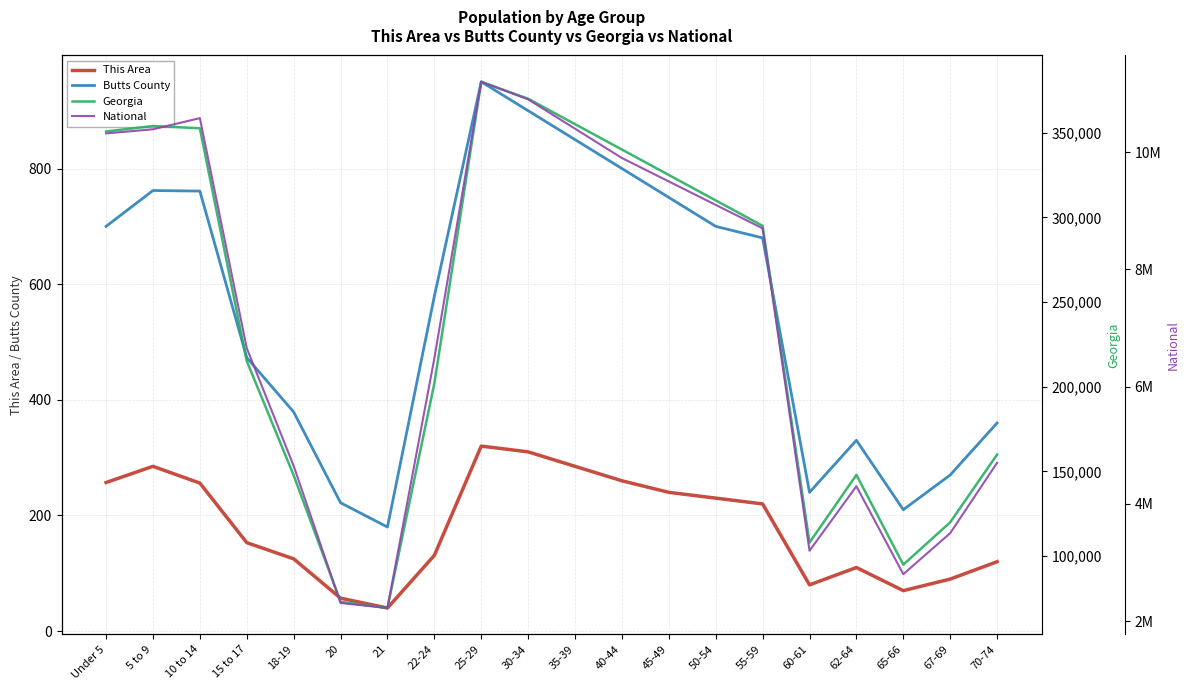

How many interior local peaks does the National series have?

3